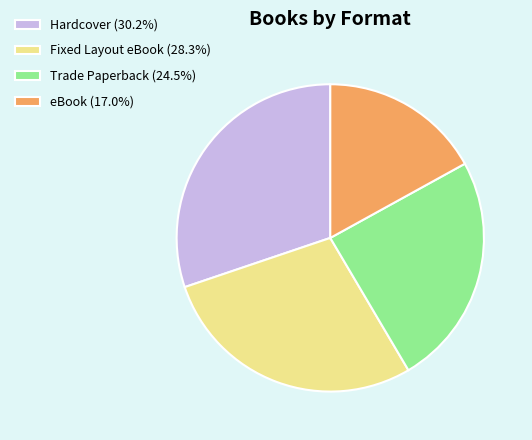

The Hardcover slice represents 30% of the pie. True or false?

True